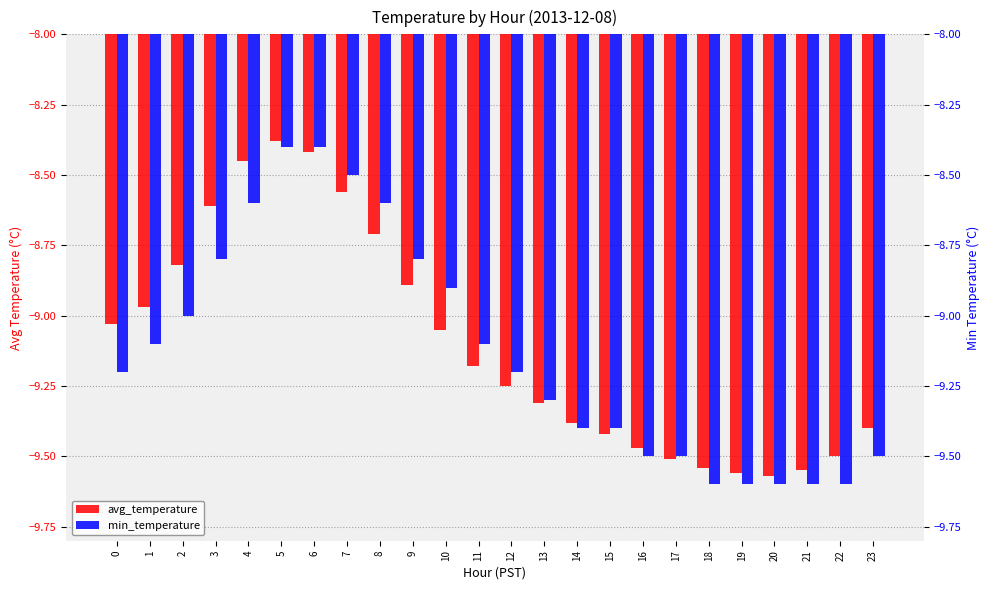

Reading left to right, what are all the values shown in this chart?

avg_temperature: -9.0	-9.0	-8.8	-8.6	-8.4	-8.4	-8.4	-8.6	-8.7	-8.9	-9.1	-9.2	-9.2	-9.3	-9.4	-9.4	-9.5	-9.5	-9.5	-9.6	-9.6	-9.6	-9.5	-9.4
min_temperature: -9.2	-9.1	-9.0	-8.8	-8.6	-8.4	-8.4	-8.5	-8.6	-8.8	-8.9	-9.1	-9.2	-9.3	-9.4	-9.4	-9.5	-9.5	-9.6	-9.6	-9.6	-9.6	-9.6	-9.5